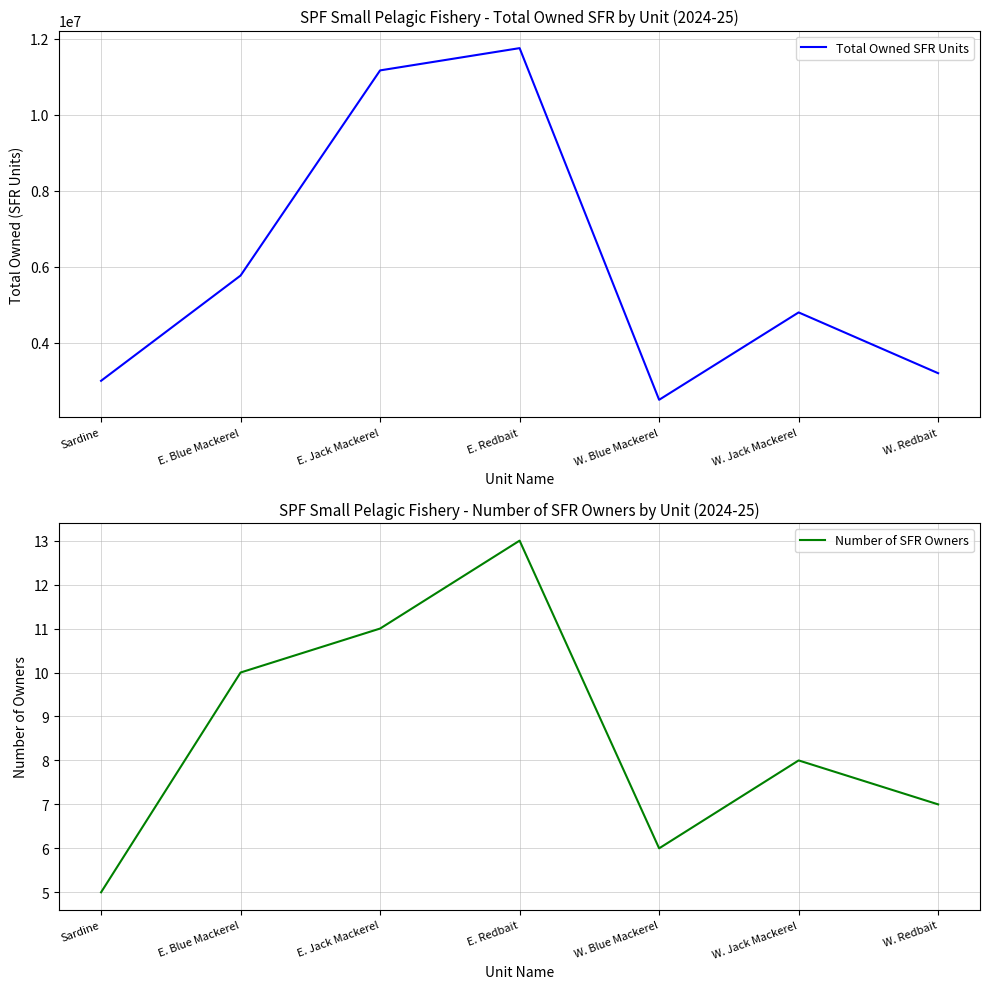

Between E. Jack Mackerel and Sardine, which is larger?

E. Jack Mackerel